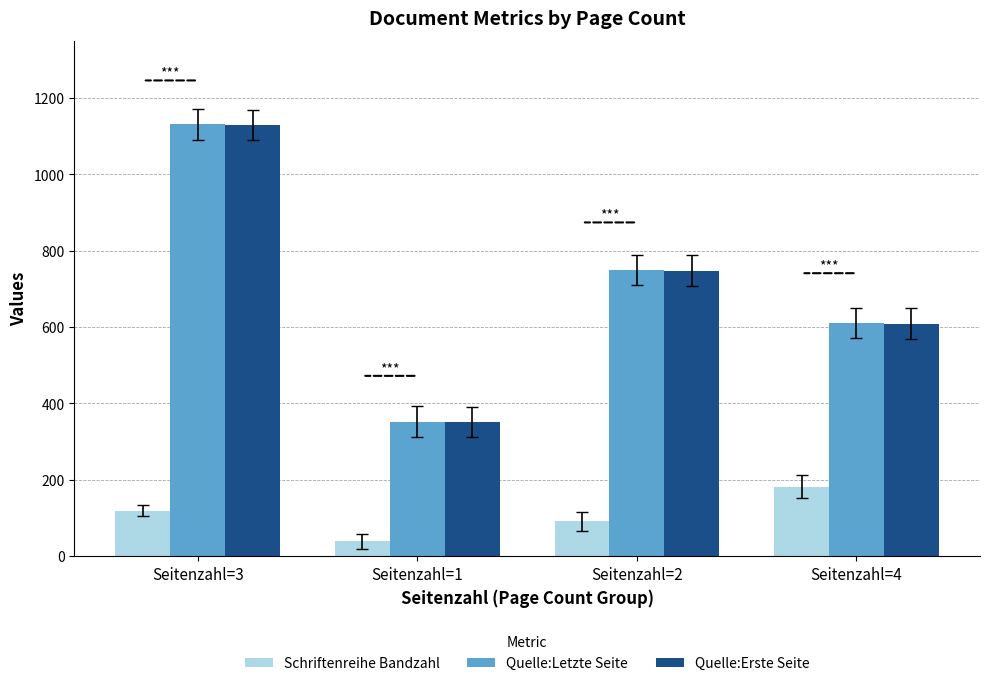

What is the average value of the Quelle:Letzte Seite series?

710.8